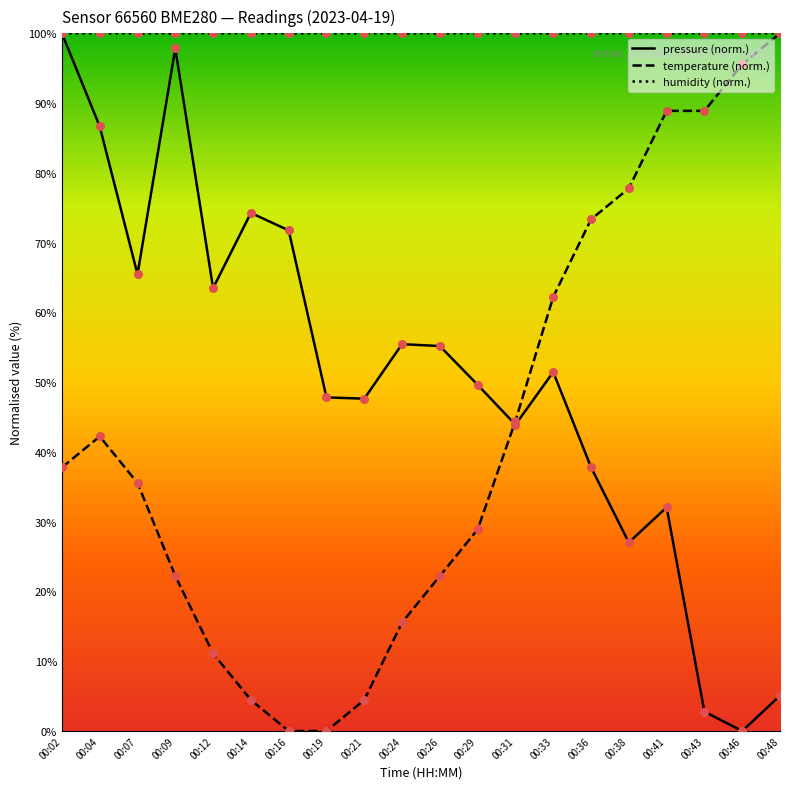

What is the difference between the highest and lowest values at 00:29?

71.1